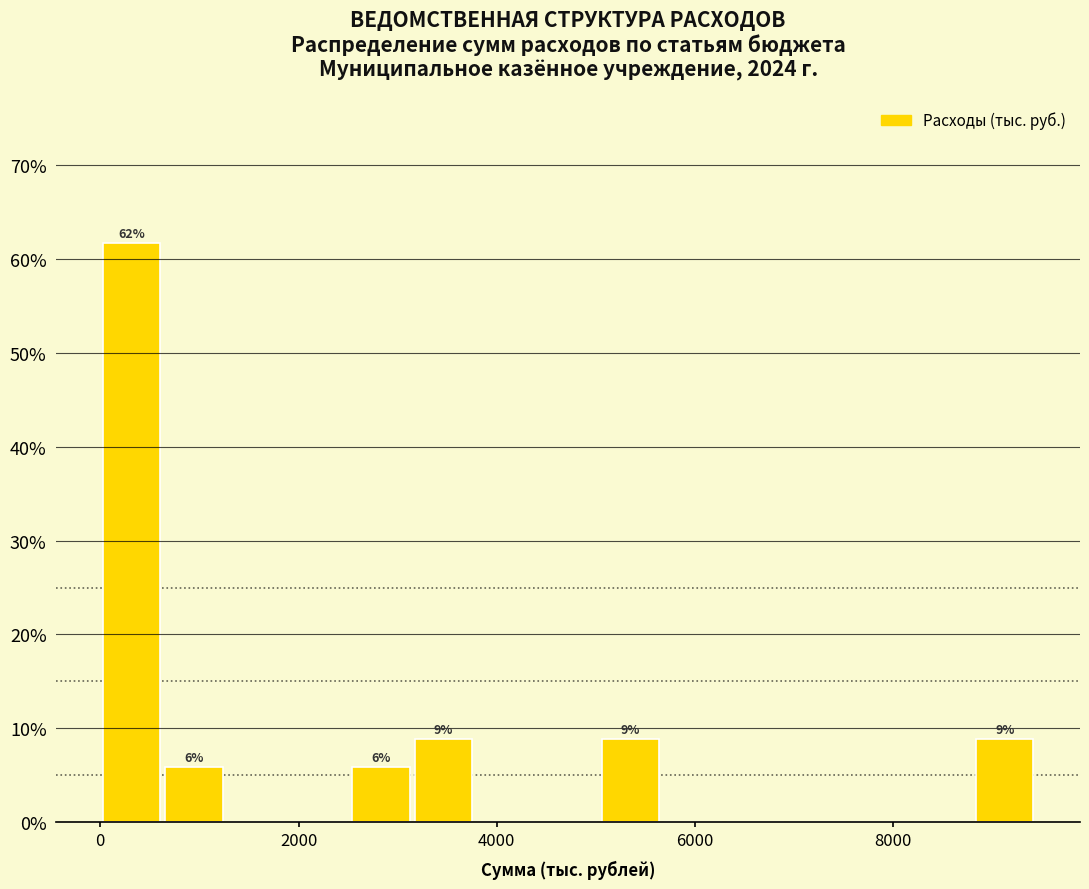

Read against the x-axis, roughly where is the centre of the tallest bar?

400